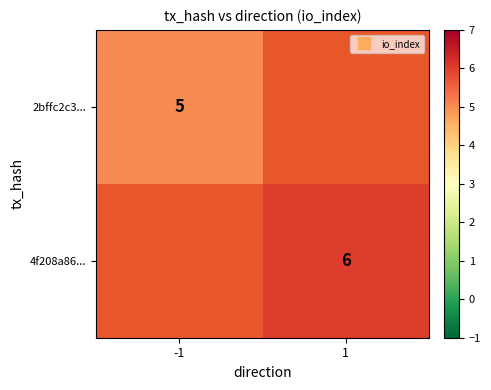

Which category has the lowest value in the 4f208a86... series?

-1